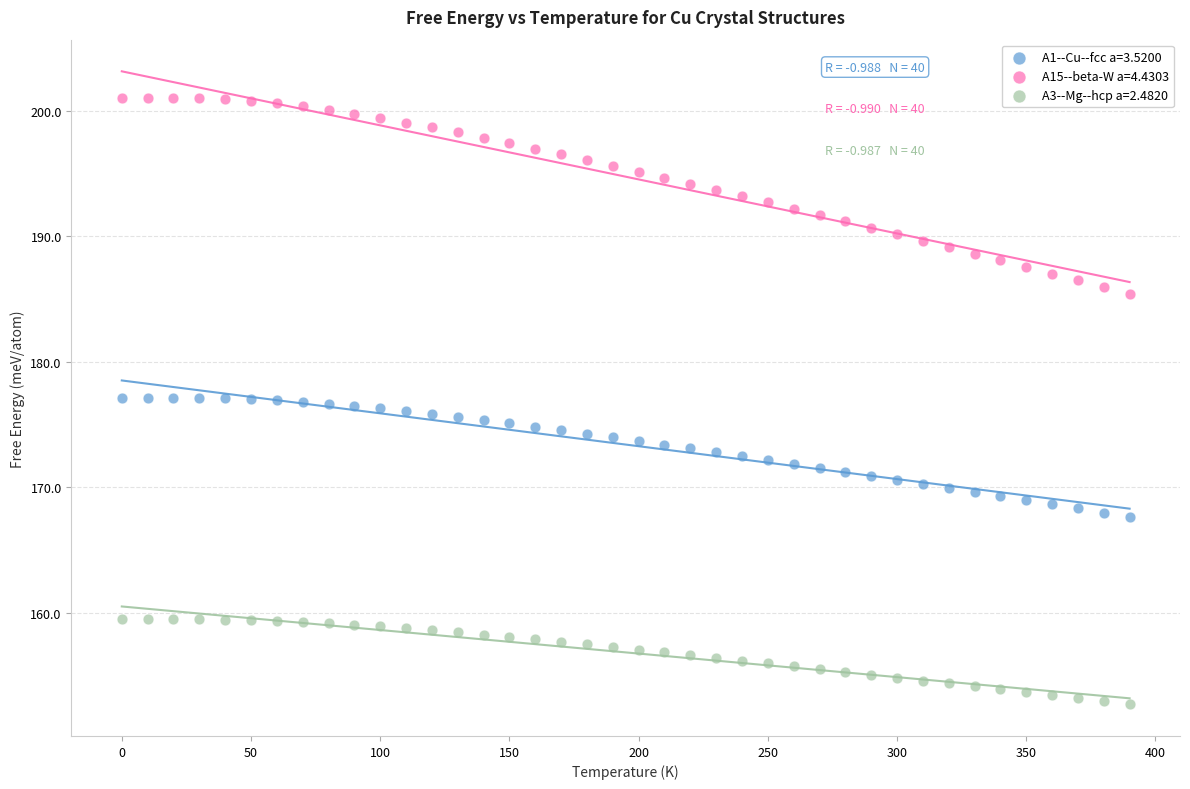

Which series contains the lowest Y value?

A3--Mg--hcp a=2.4820